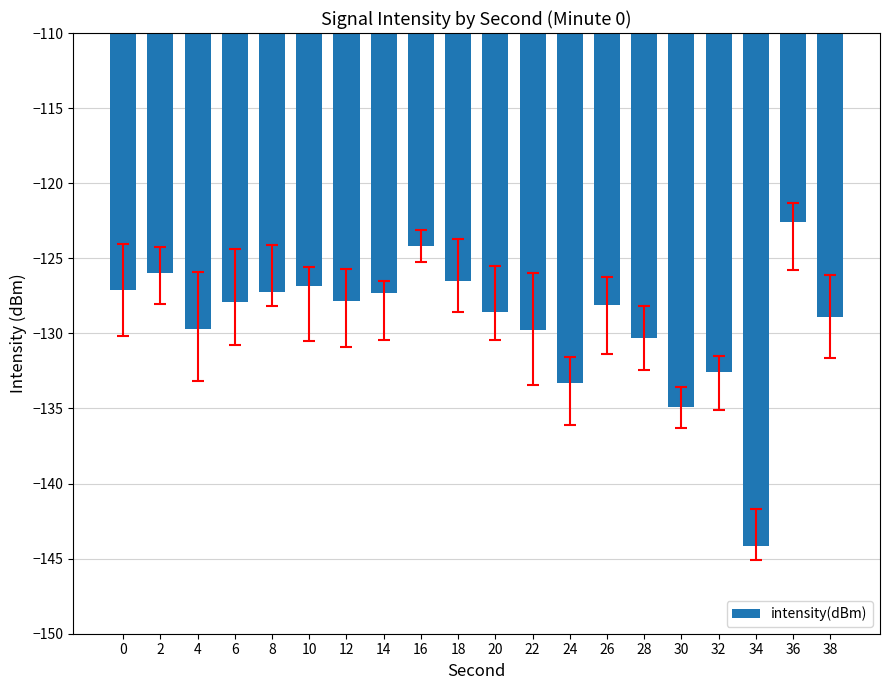

The chart shows a value of -53.2 at 30. True or false?

False